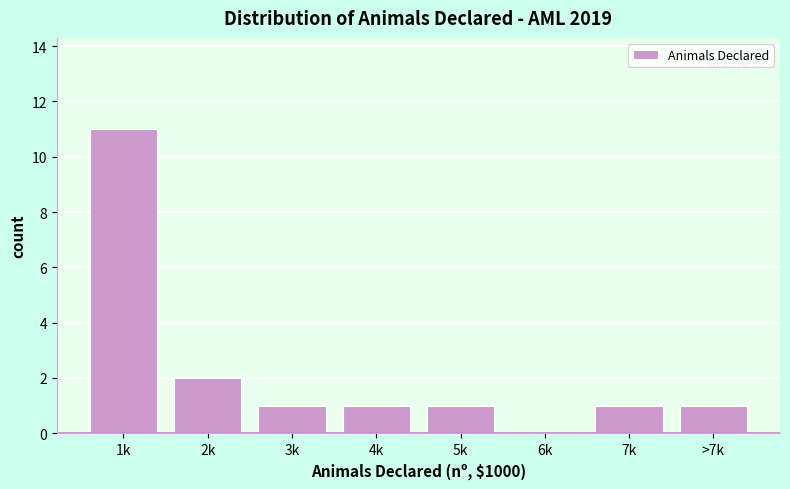

Reading left to right, list all the values displayed in this chart.

1k=11	2k=2	3k=1	4k=1	5k=1	6k=0	7k=1	>7k=1